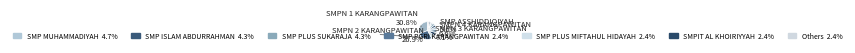

Count the number of slices in the pie.

12